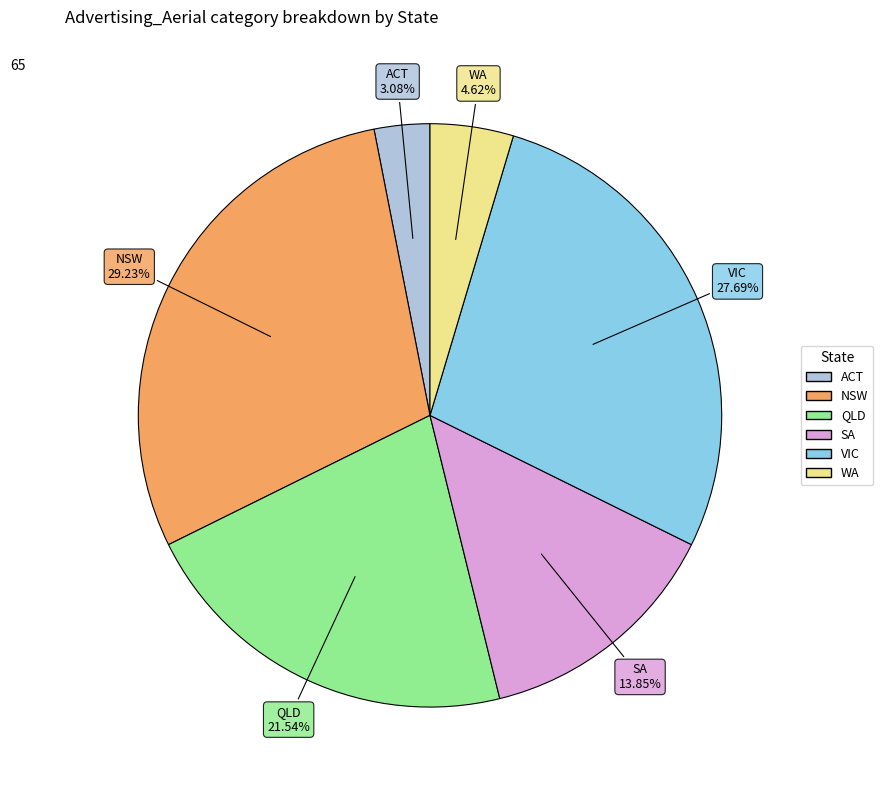

To the nearest percent, what is the difference between the largest and smallest slice percentages?

26%